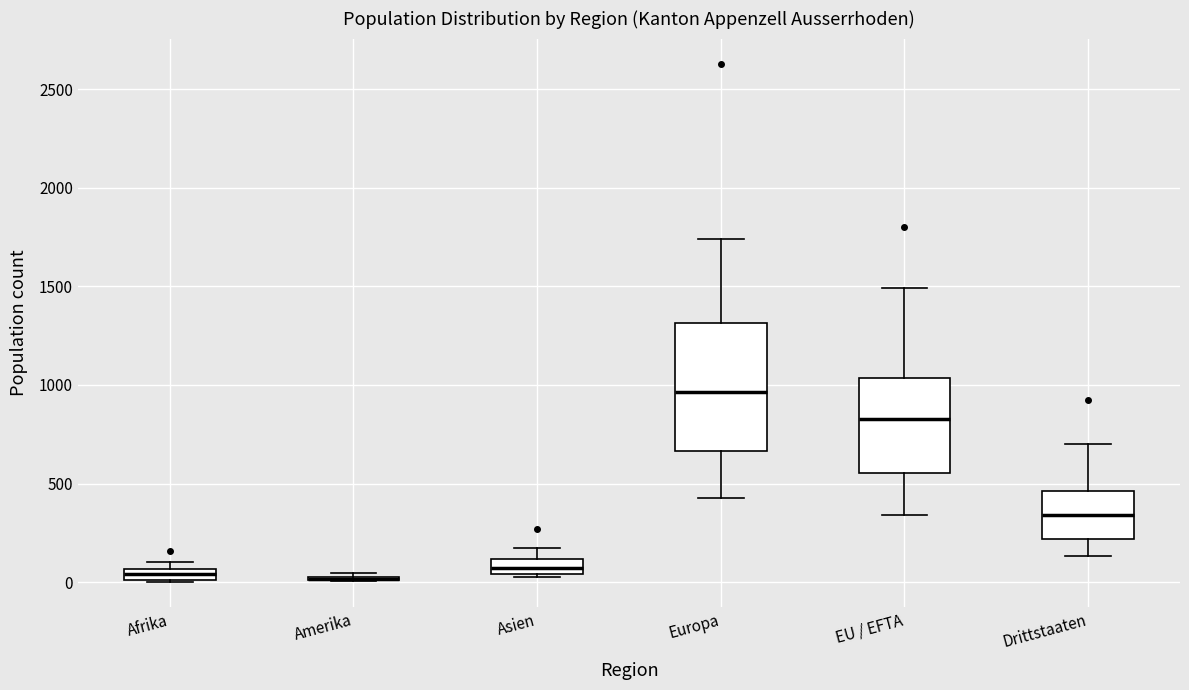

Where is the lower edge of the box for EU / EFTA on the y-axis? The values are not printed on the chart, so give them approximately, as read against the axis.

550